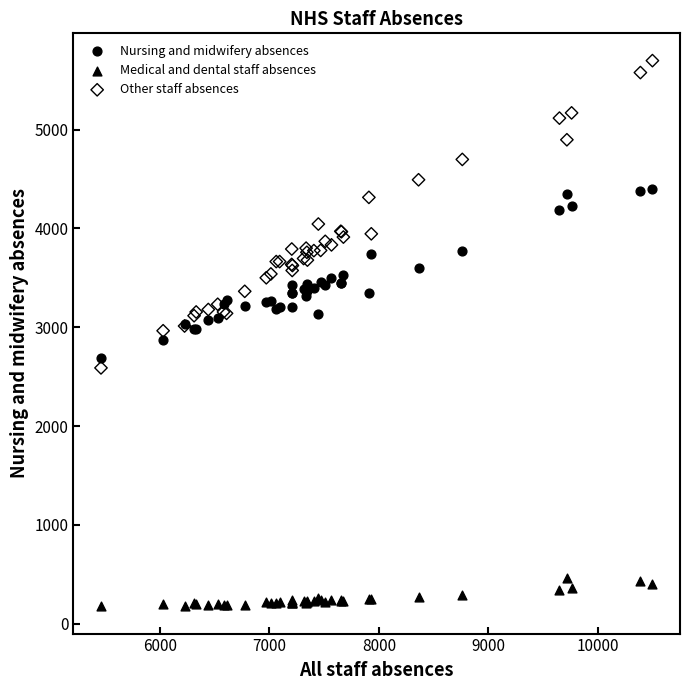

Which series contains the highest Y value?

Other staff absences